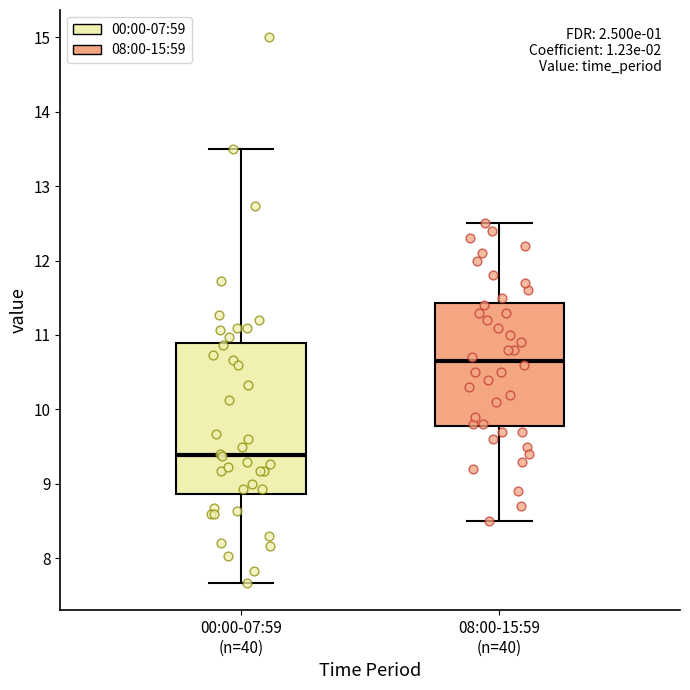

Where is the lower edge of the box for 00:00-07:59 (n=40) on the y-axis? The values are not printed on the chart, so give them approximately, as read against the axis.

8.9